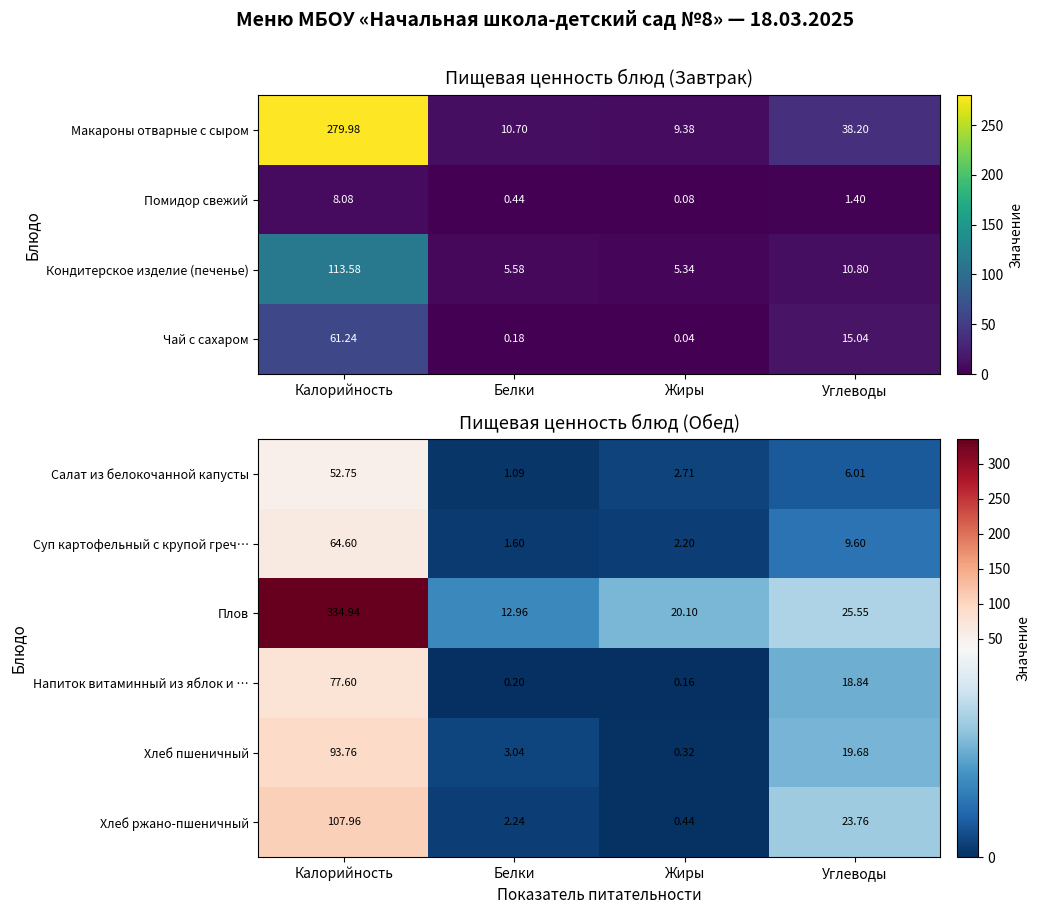

Where does the Суп картофельный с крупой греч… series first go above 9?

Калорийность